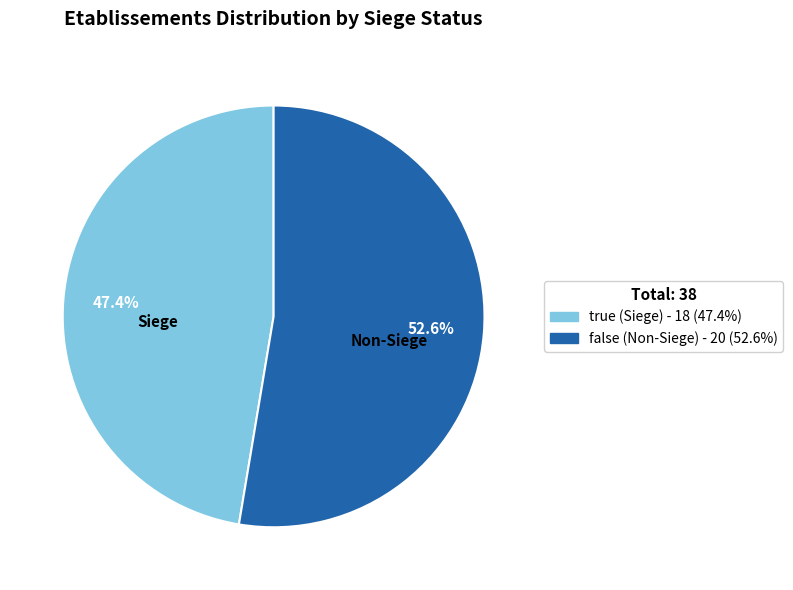

Between true and false, which is larger?

false